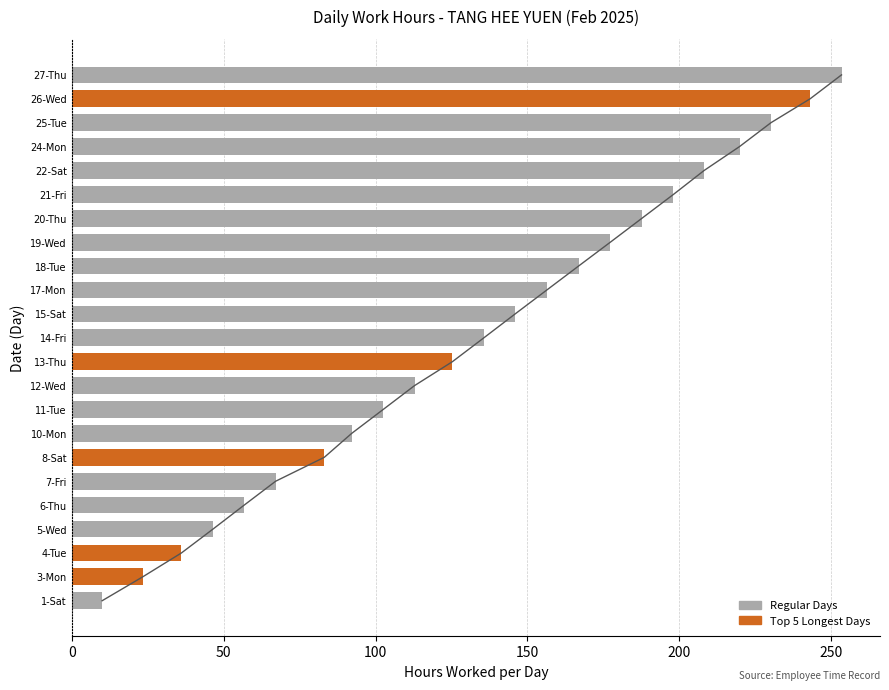

Is it true that Hours Worked equals 19.8 at 13-Thu?

False